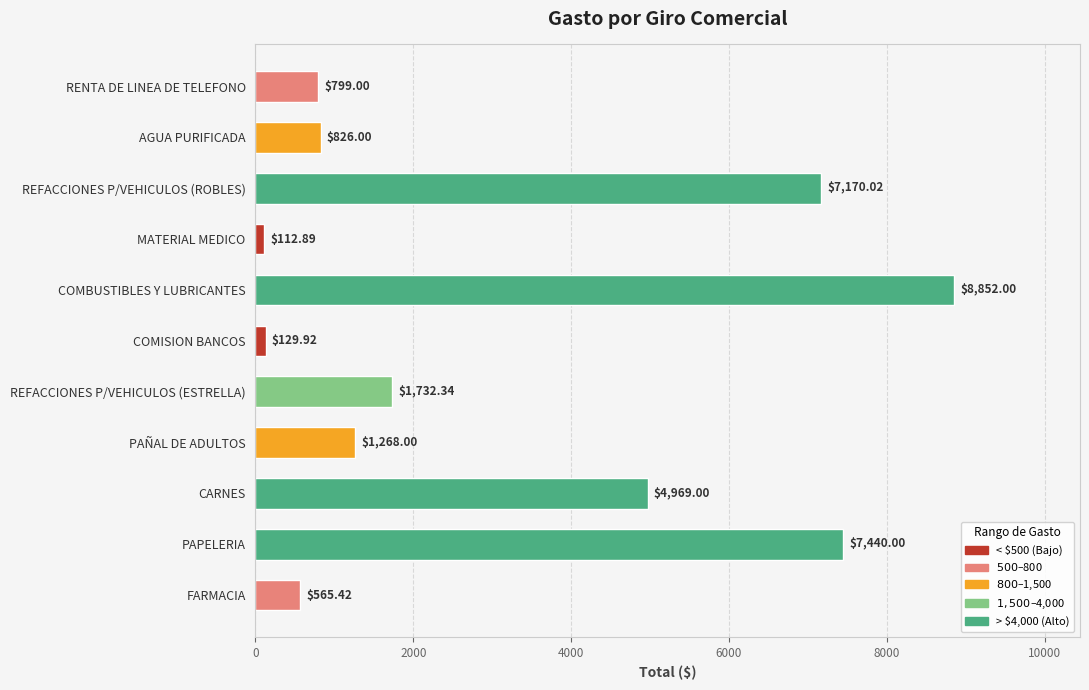

At which label is the value closest to 4482?

CARNES